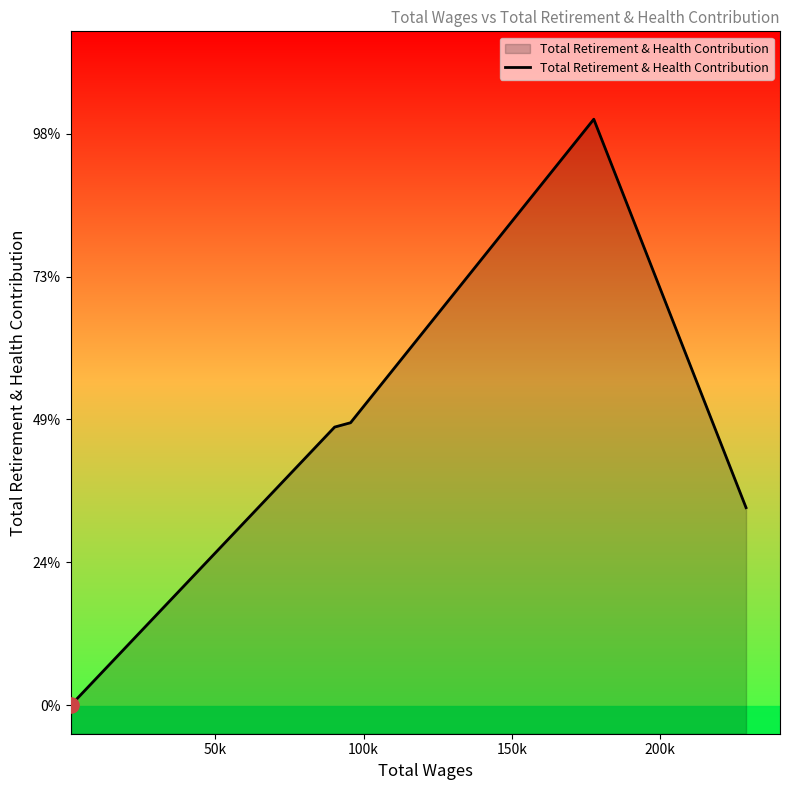

Between 100k and 50k, which is larger?

100k